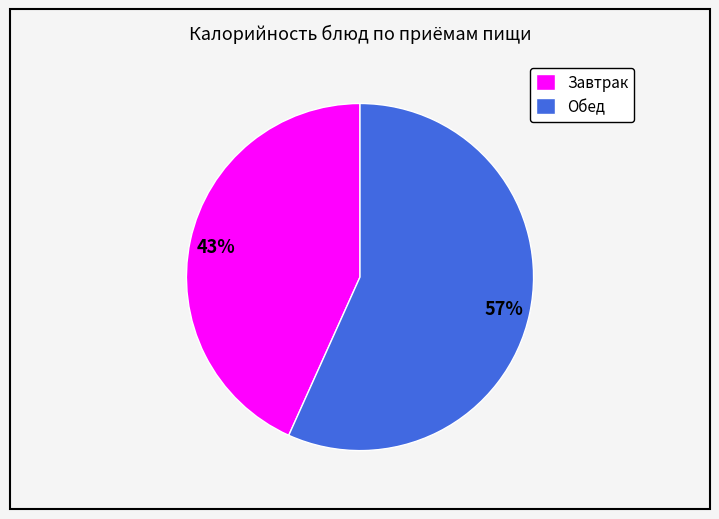

How many segments does this pie chart have?

2